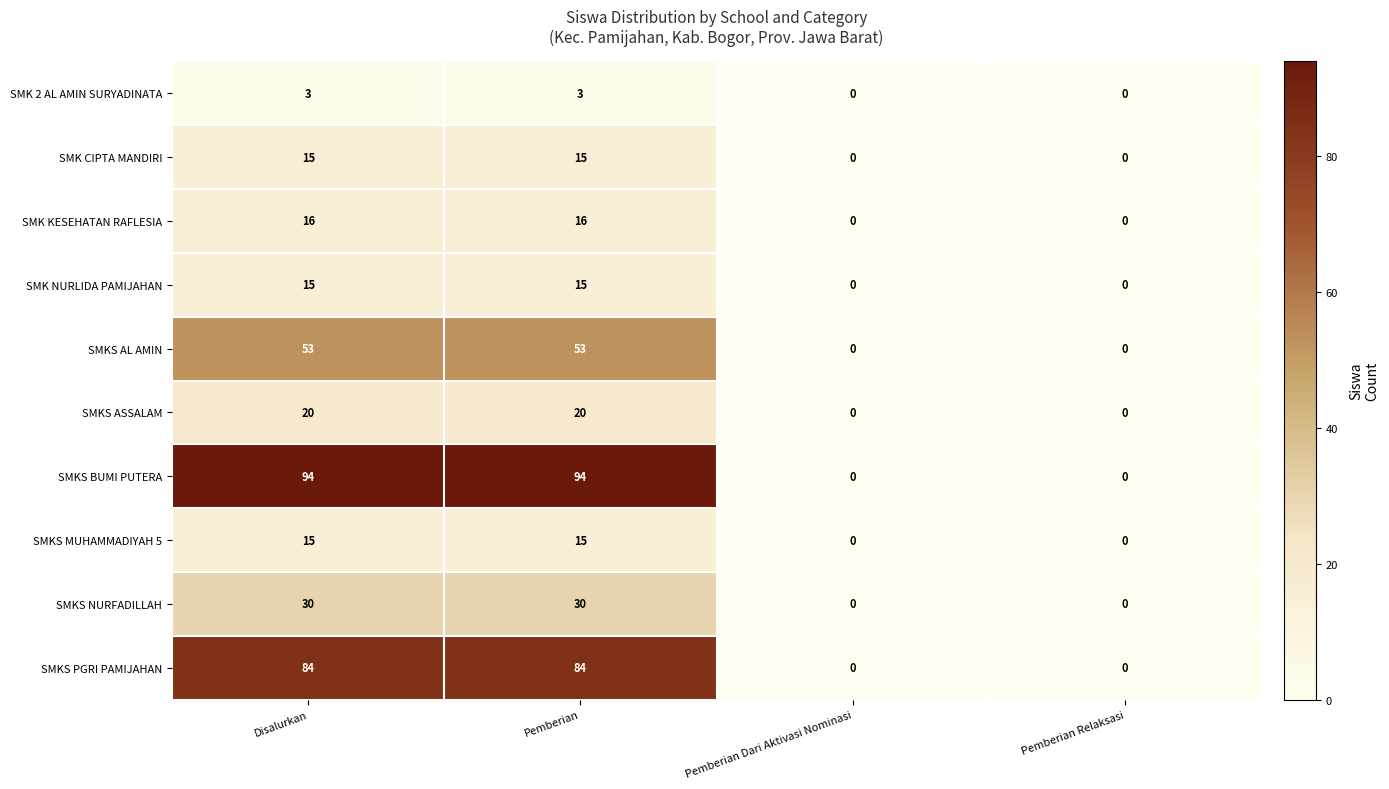

Which series has the largest range (max minus min)?

SMKS BUMI PUTERA